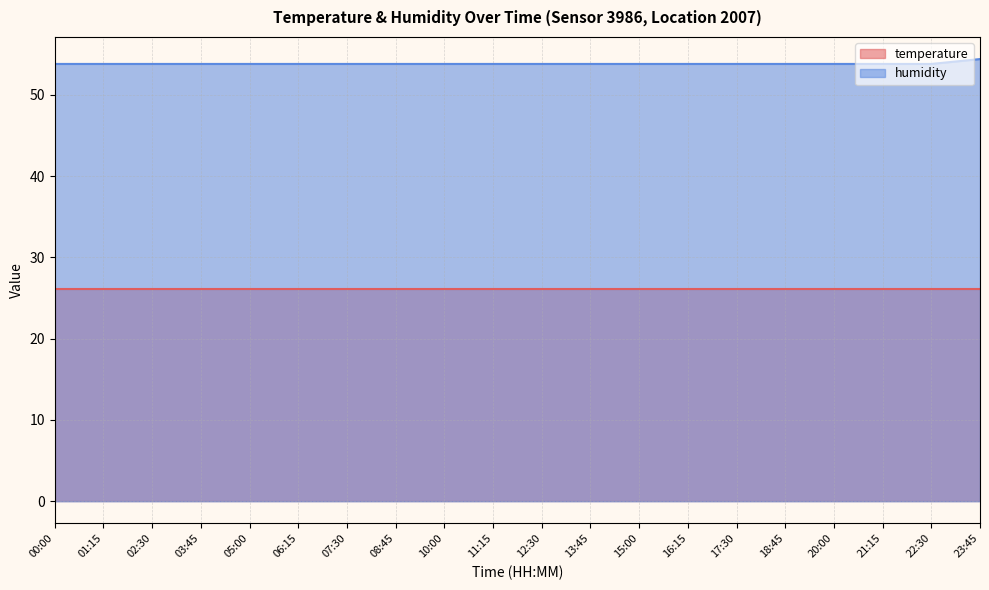

Is it true that the value at 03:45 is 33.7?

False